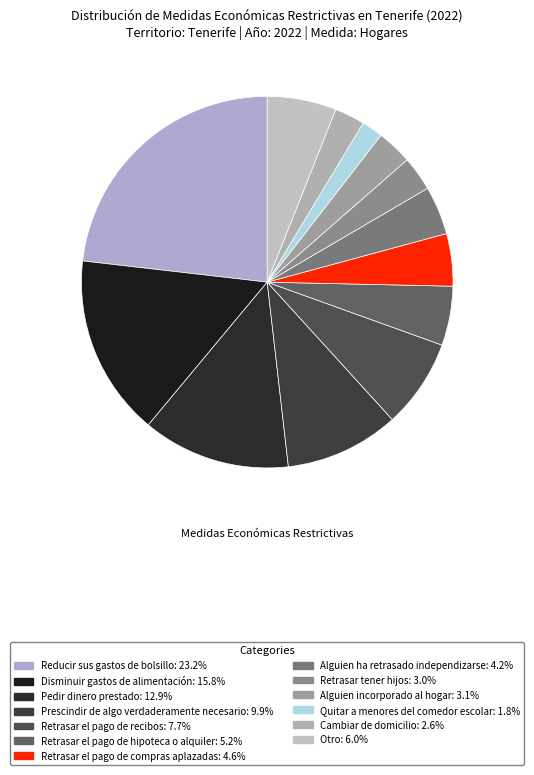

Is there any slice that represents more than half of the pie?

No